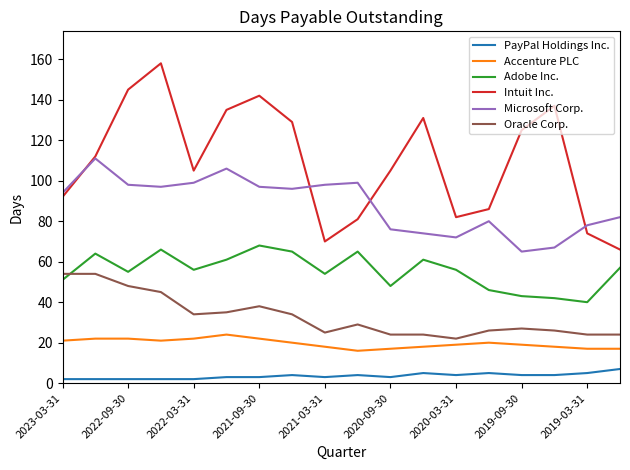

Which series has the widest spread of values?

Intuit Inc.